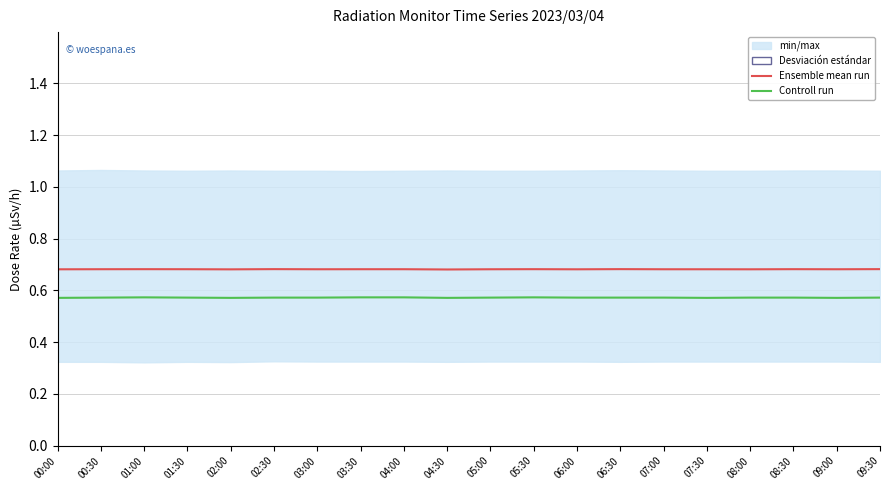

At which category does the chart reach its minimum across all series?

00:00